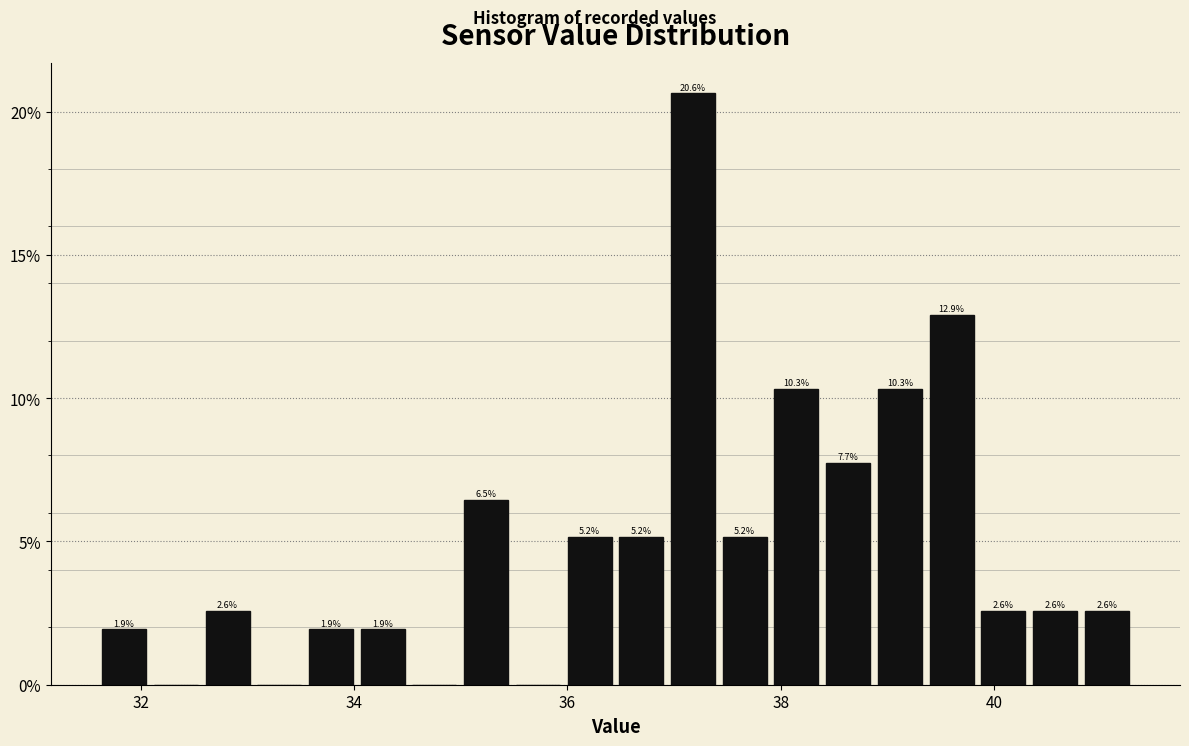

Read against the x-axis, roughly where is the centre of the tallest bar?

37.2